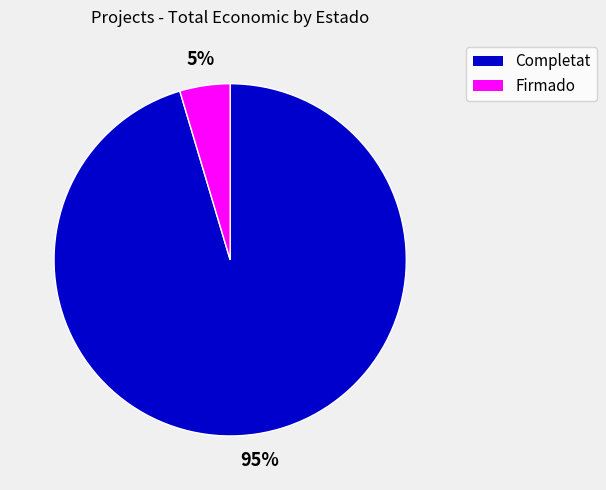

Is there any slice that represents more than half of the pie?

Yes